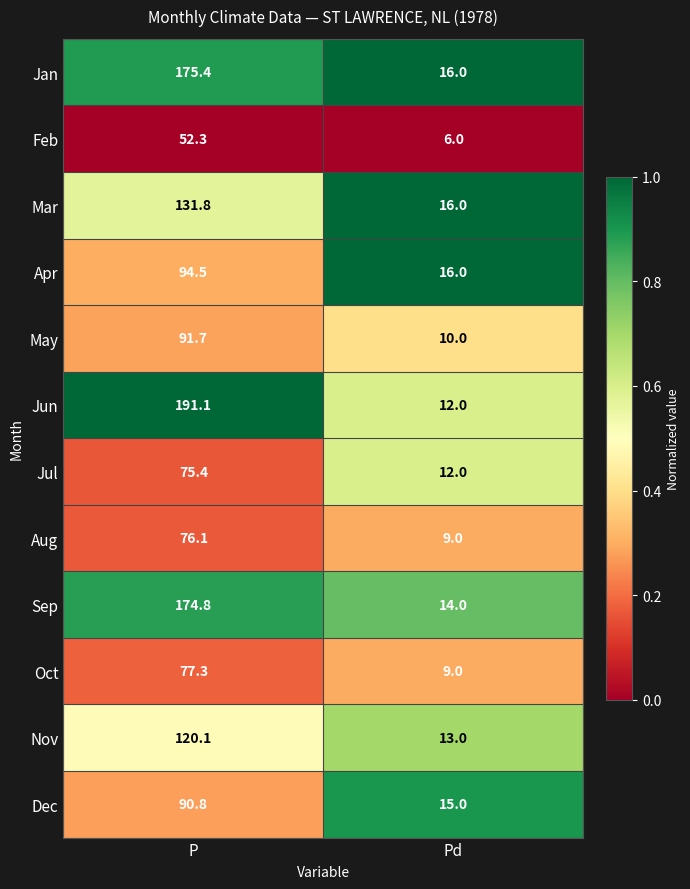

True or false: Nov has a value of 17.6 at Pd.

False